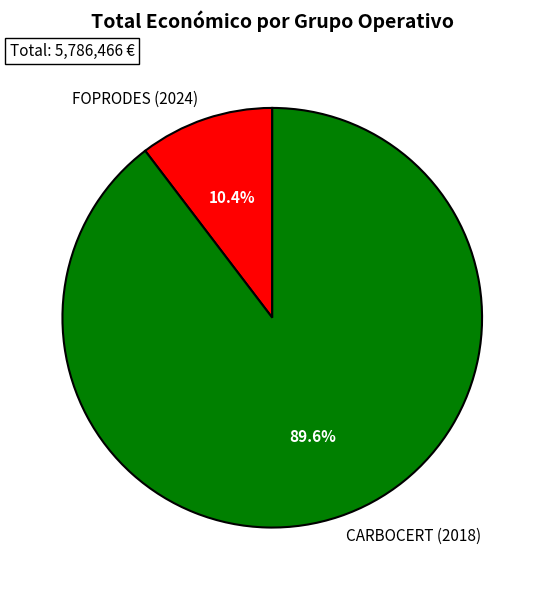

Does any single category account for the majority?

Yes